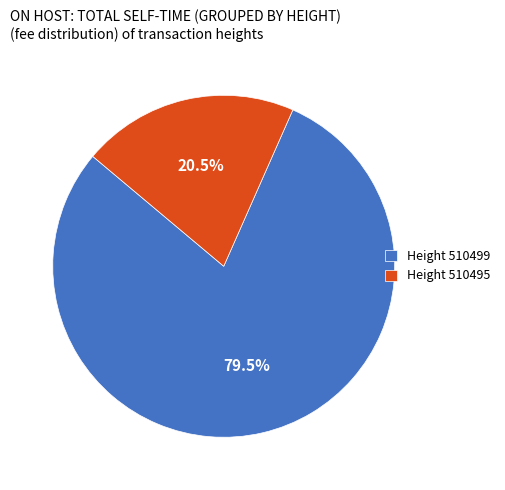

Is there any slice that represents more than half of the pie?

Yes